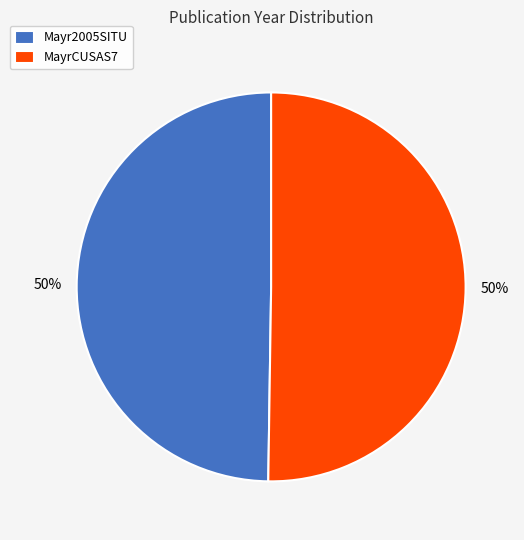

To the nearest percent, what is the average slice percentage?

50%